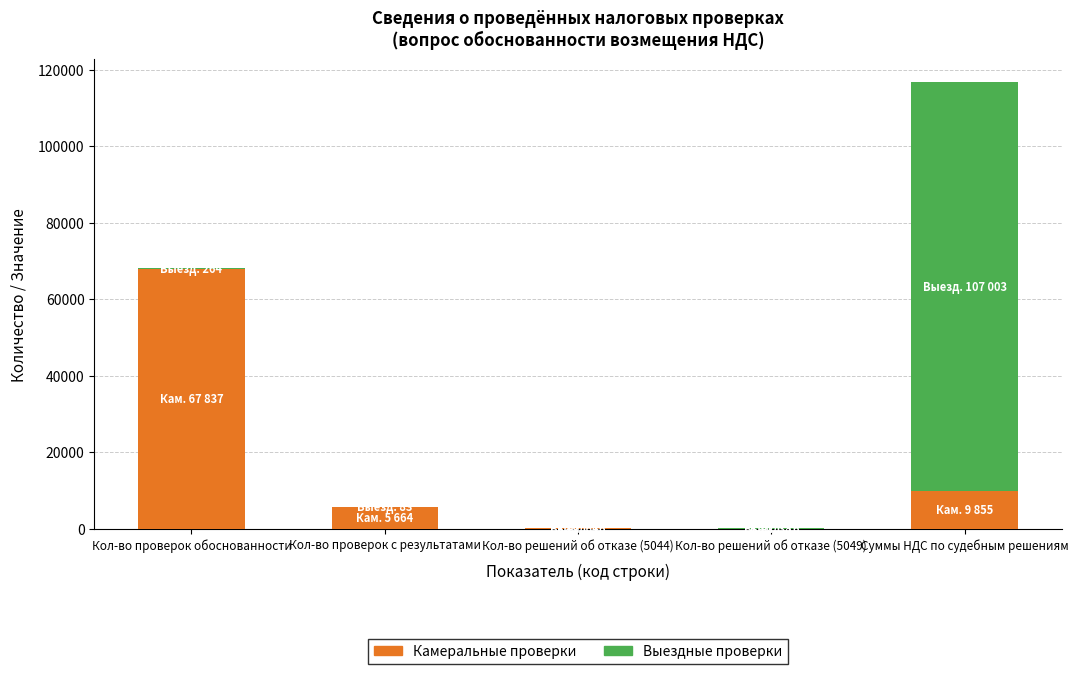

True or false: Камеральные проверки has a value of 64 at Кол-во решений об отказе (5044).

True